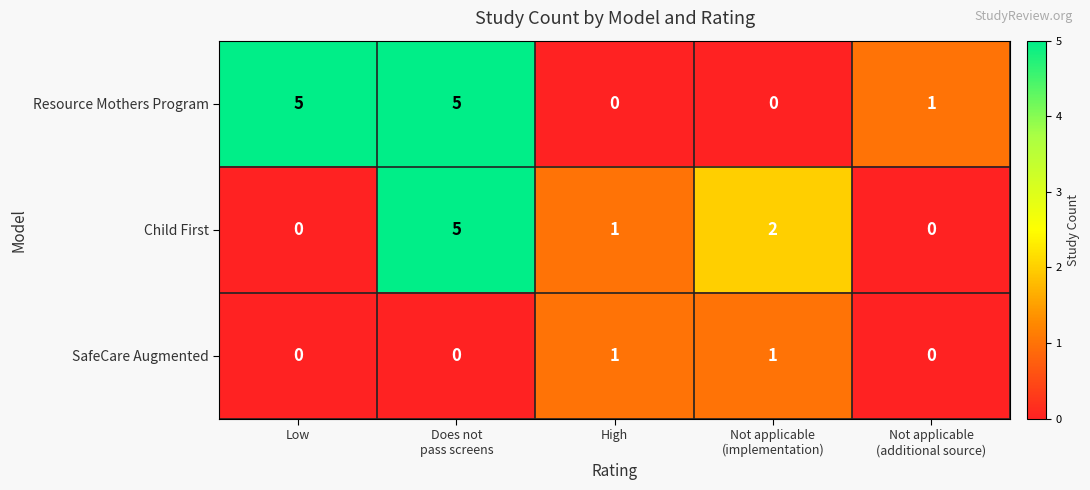

Which series changed the most between Low and Not applicable
(implementation)?

Resource Mothers Program